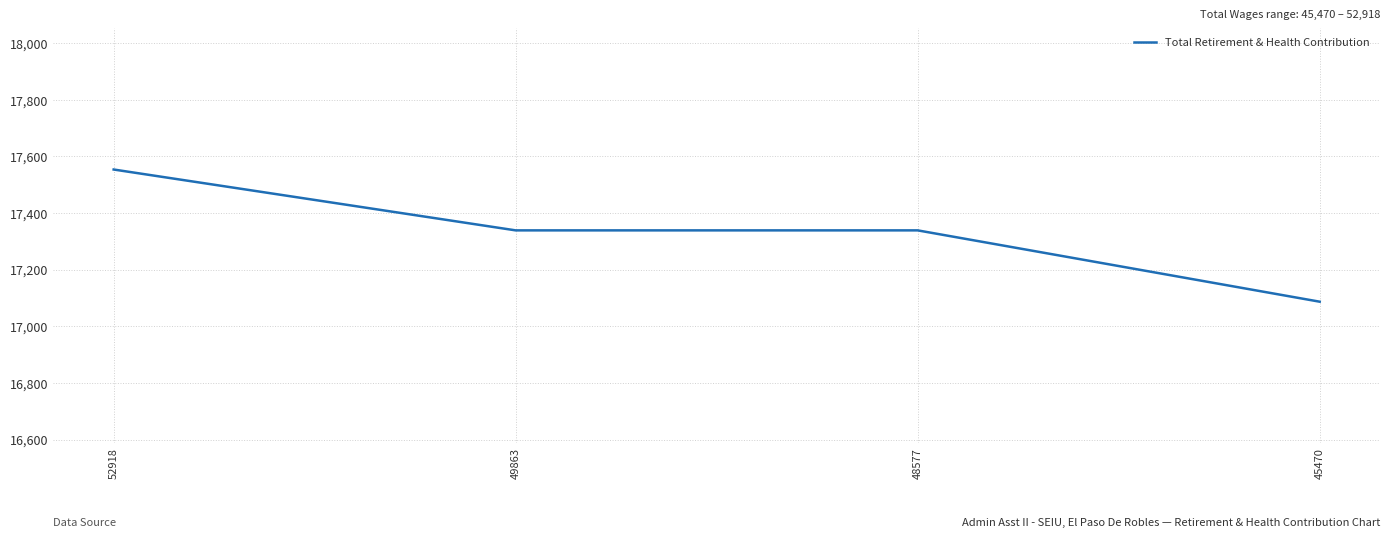

What is the change in value from 52918 to 48577?

-215